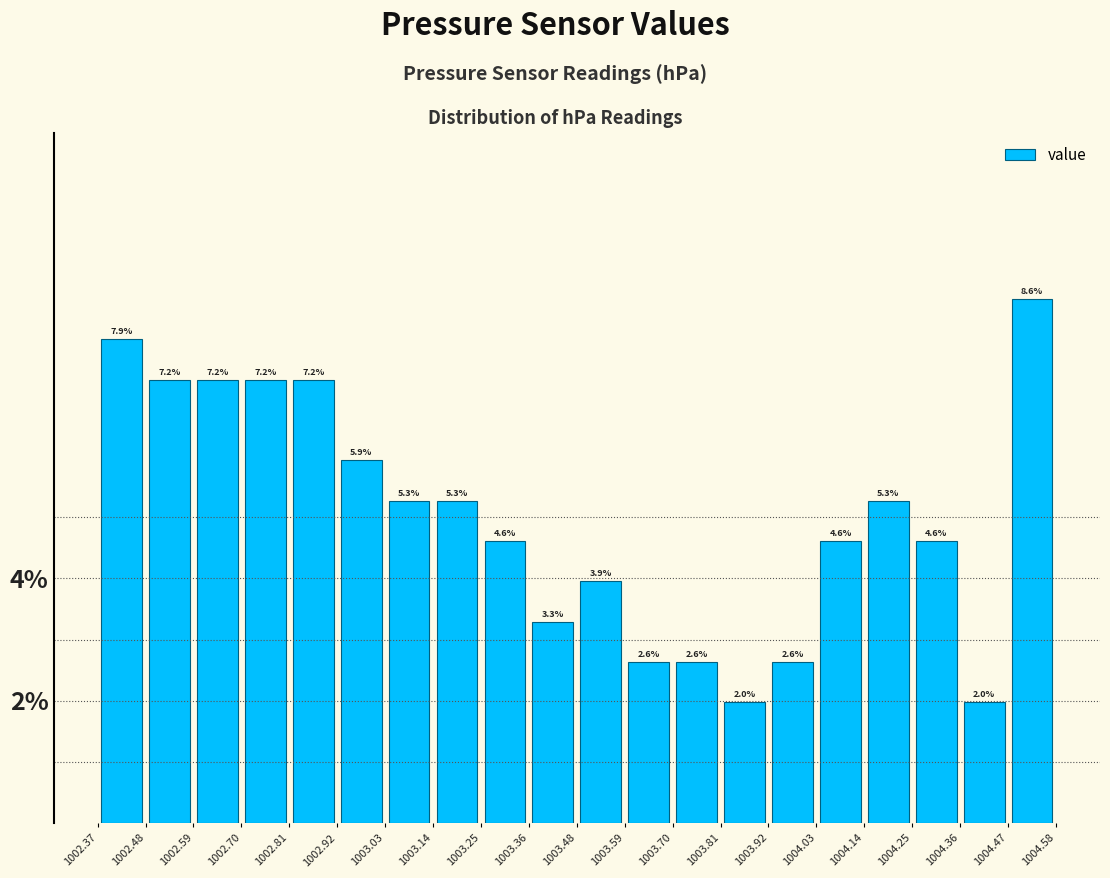

Over which range of the x-axis is the bar tallest?

1004.47 to 1004.58